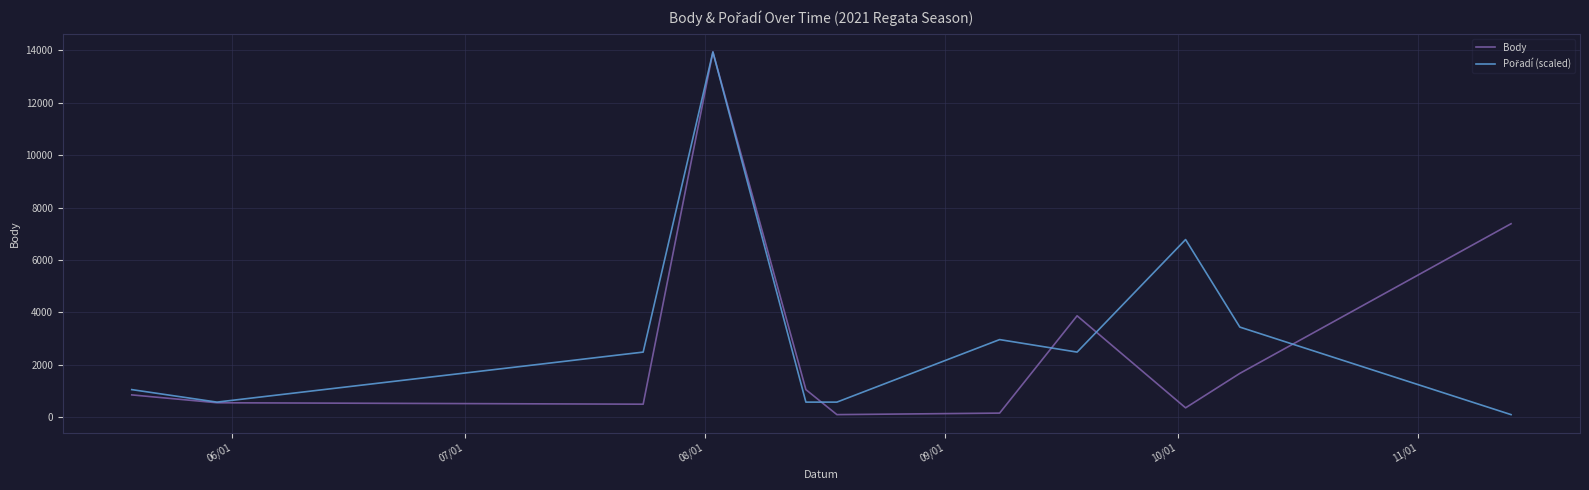

Is this an area chart (filled region under the line)?

No